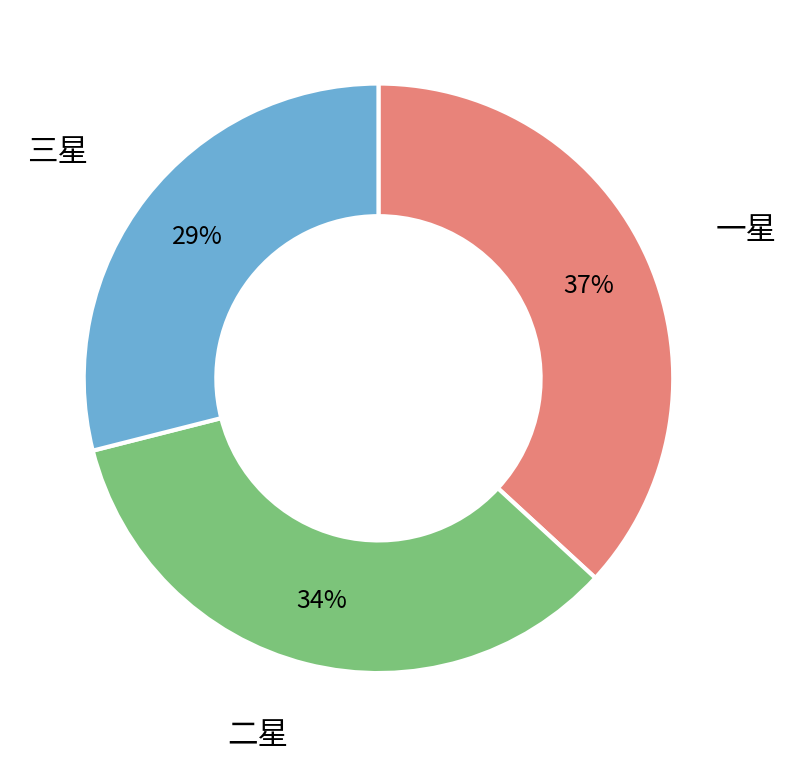

Is there any slice that represents more than half of the pie?

No